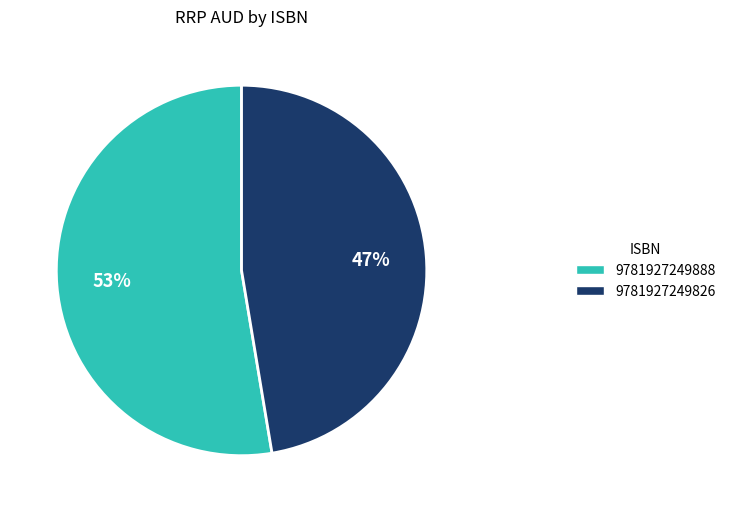

True or false: 9781927249888 accounts for 63% of the total.

False